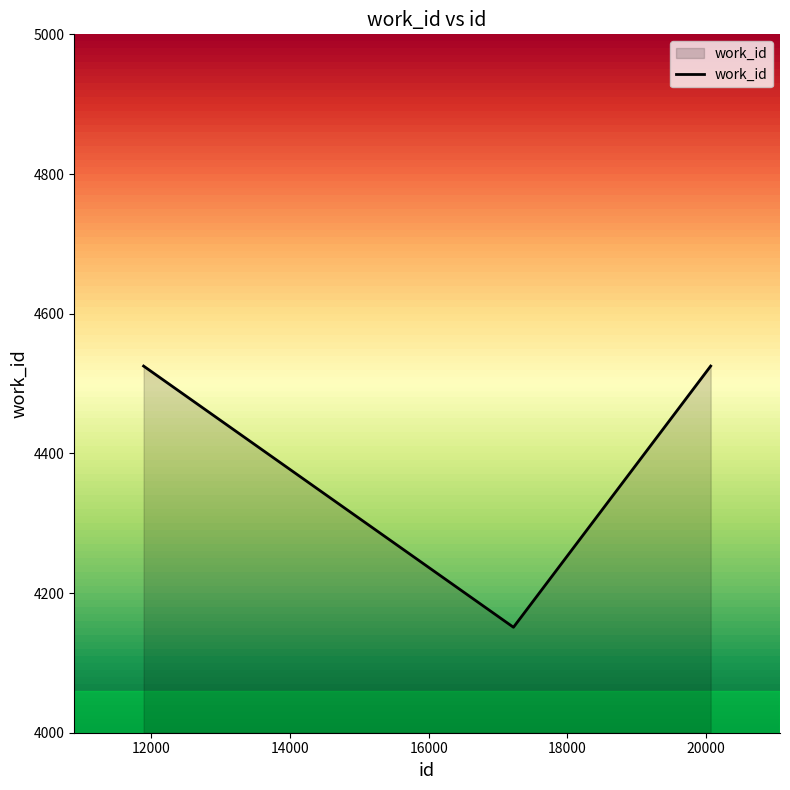

Where is the data nearest to the value 4338?

11887